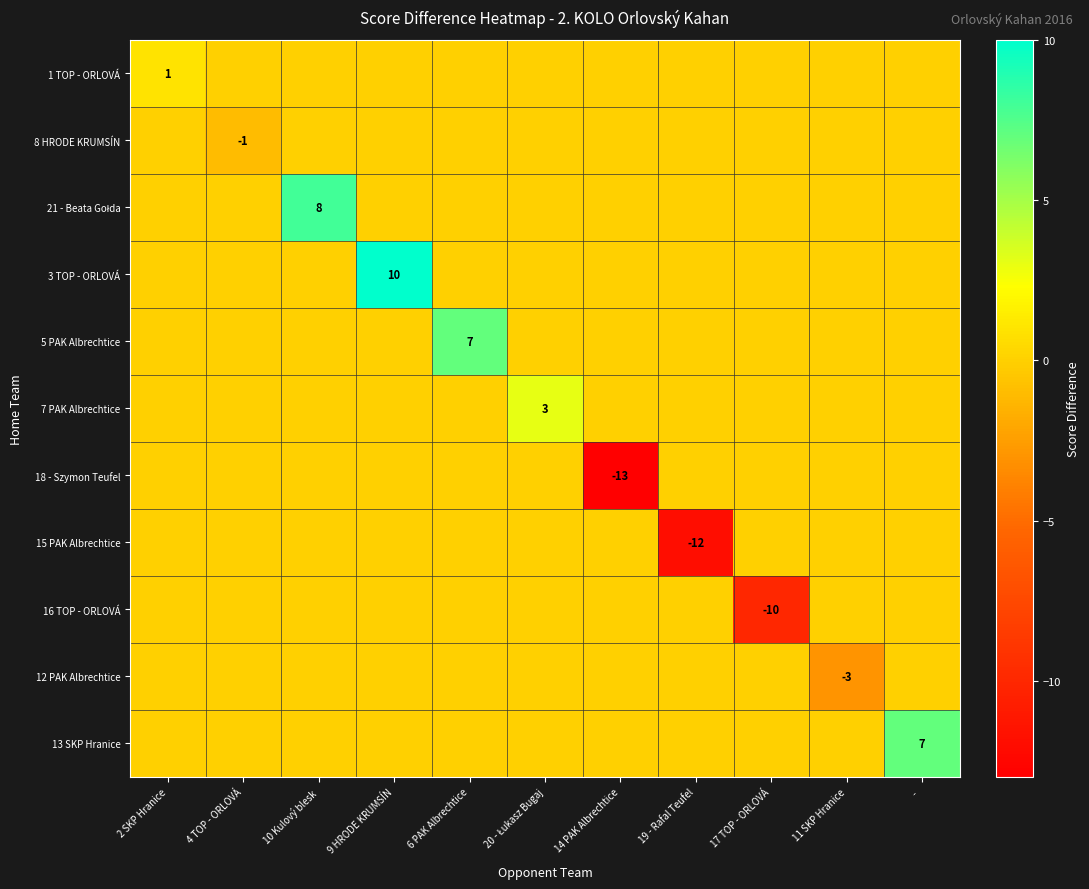

True or false: 18 - Szymon Teufel has a value of -13 at 14 PAK Albrechtice.

True